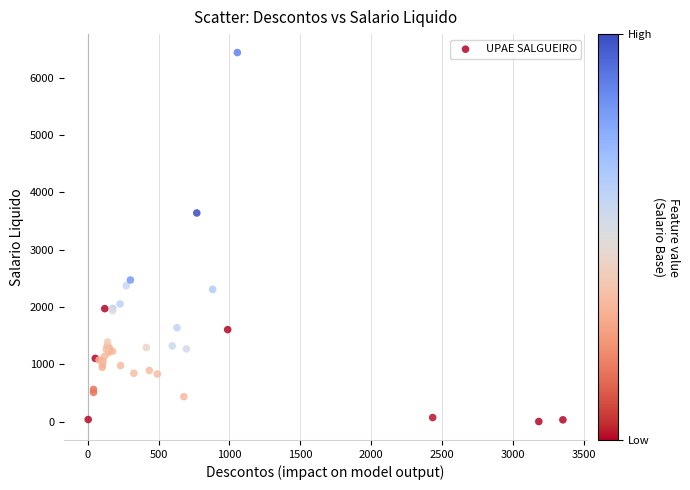

What Y value in the scatter plot is closest to 3220?

3640.1